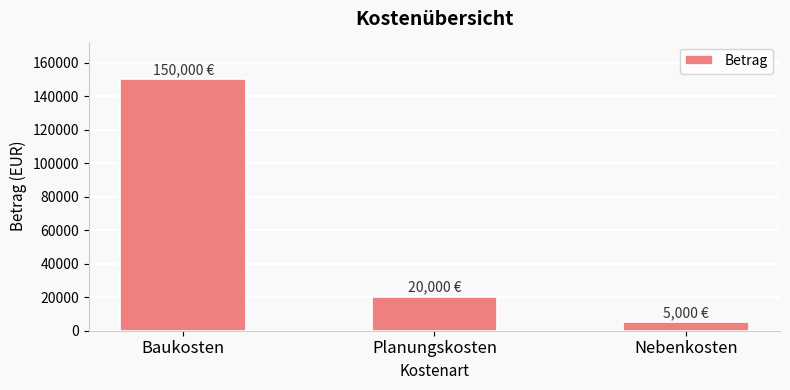

What is the sum of all values?

175000